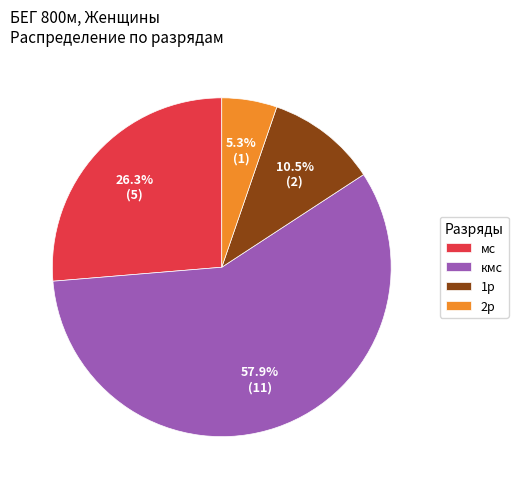

What is the total percentage of 2р and 1р?

15.8%